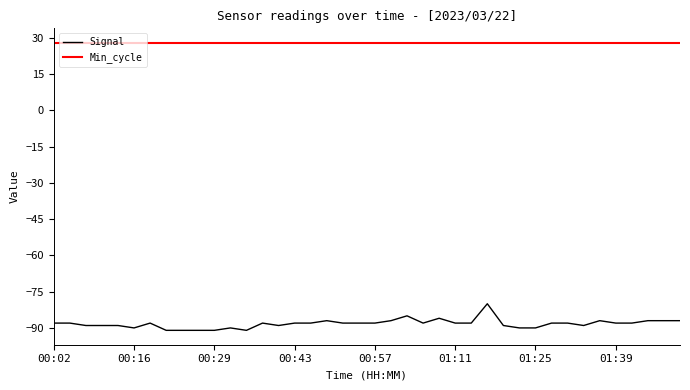

What is the highest value of the Signal series?

-80